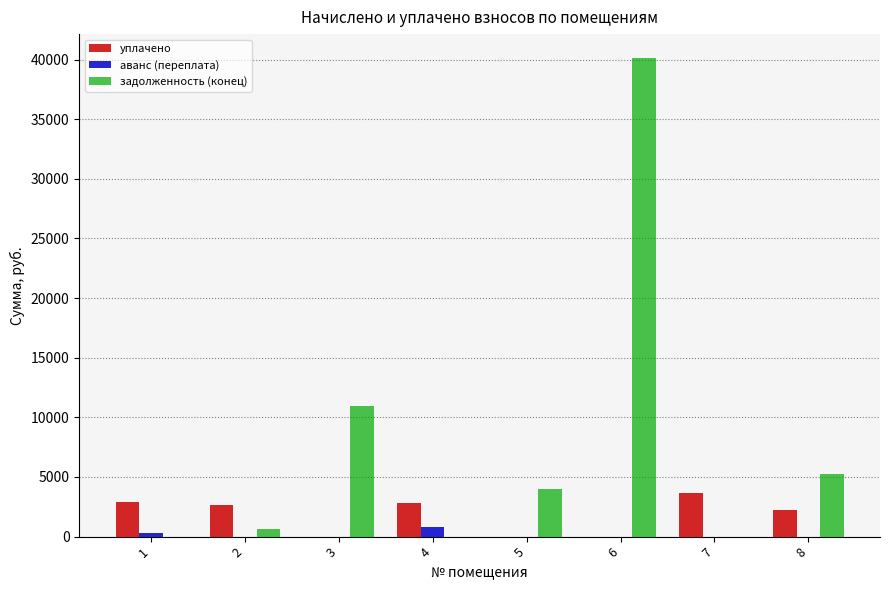

Between 1 and 8, which series saw the biggest shift?

задолженность (конец)